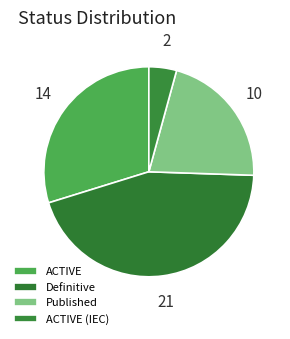

How many slices are in this pie chart?

4